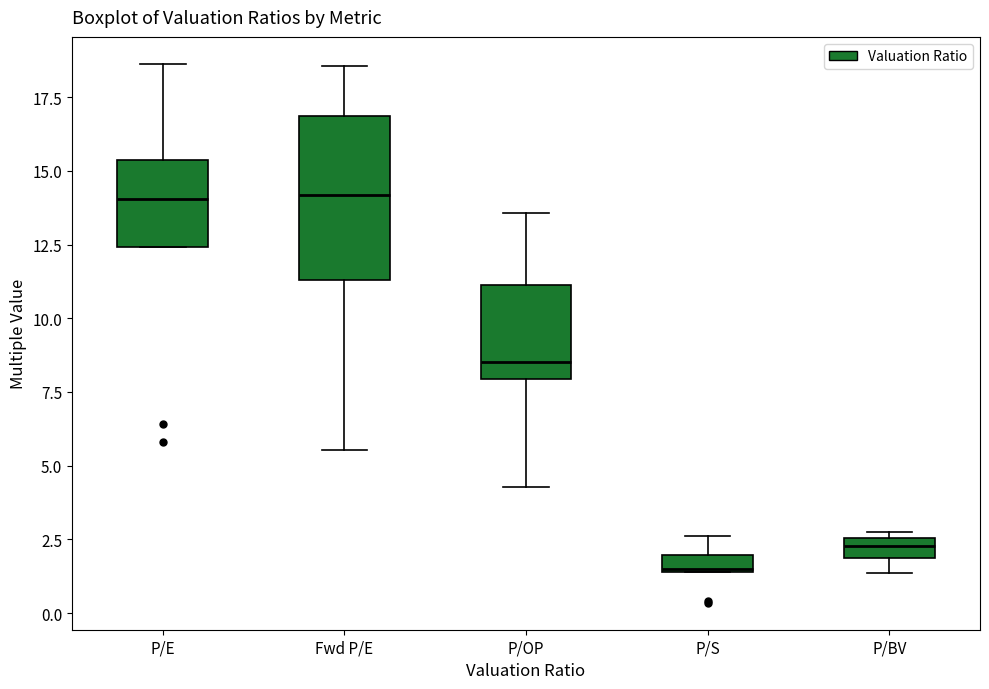

Where does the median line of the box for Fwd P/E sit on the y-axis? The values are not printed on the chart, so give them approximately, as read against the axis.

14.0